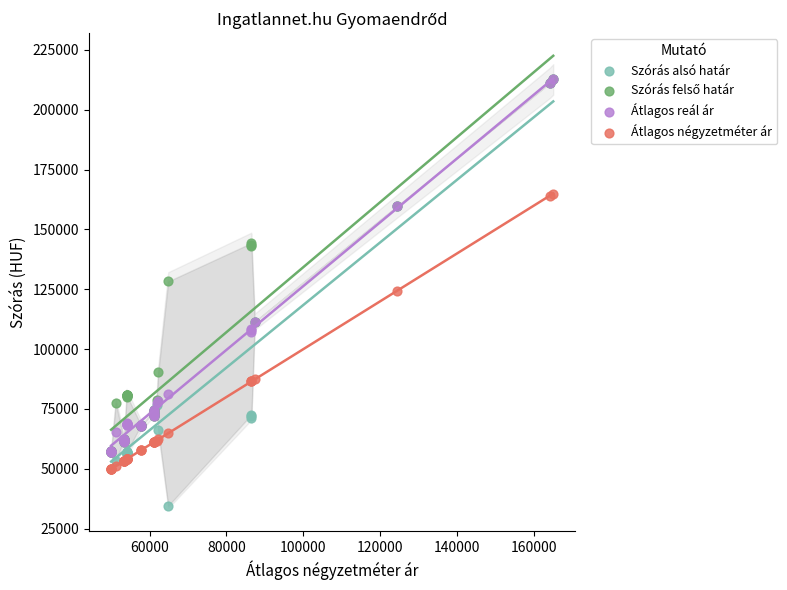

Which series reaches the minimum Y coordinate?

Szórás alsó határ